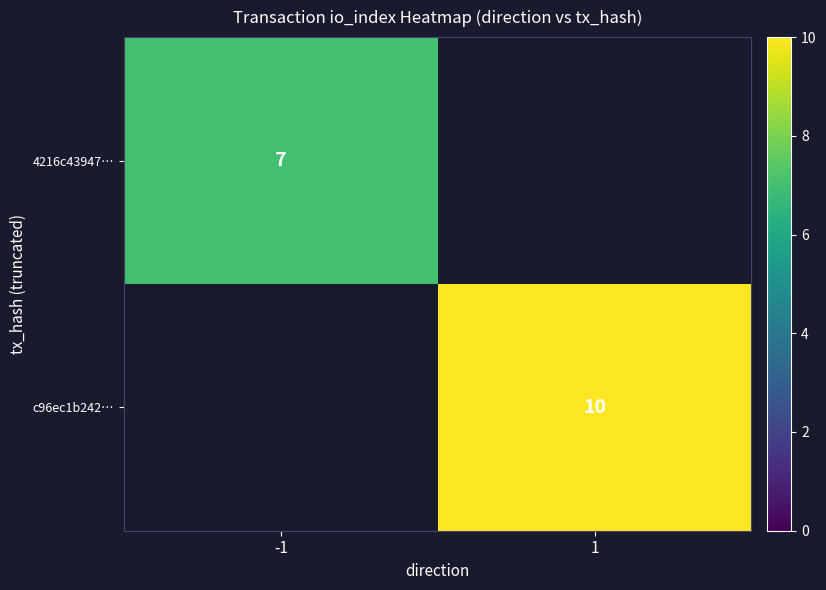

Is the value of c96ec1b242… at 1 greater than the value of 4216c43947… at -1?

Yes